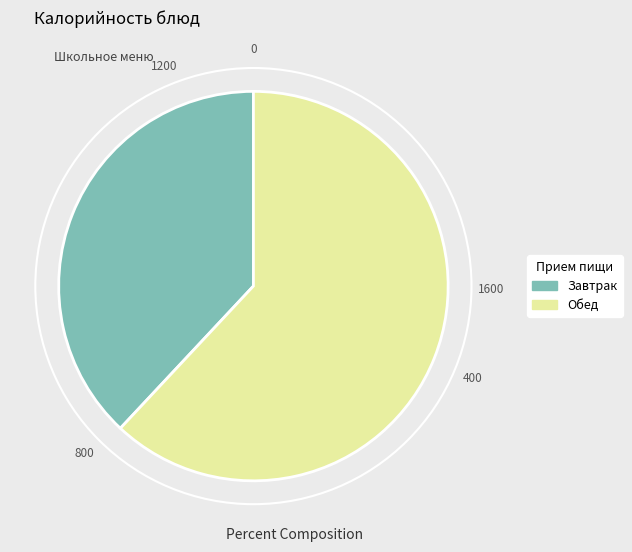

How many slices are in this pie chart?

2